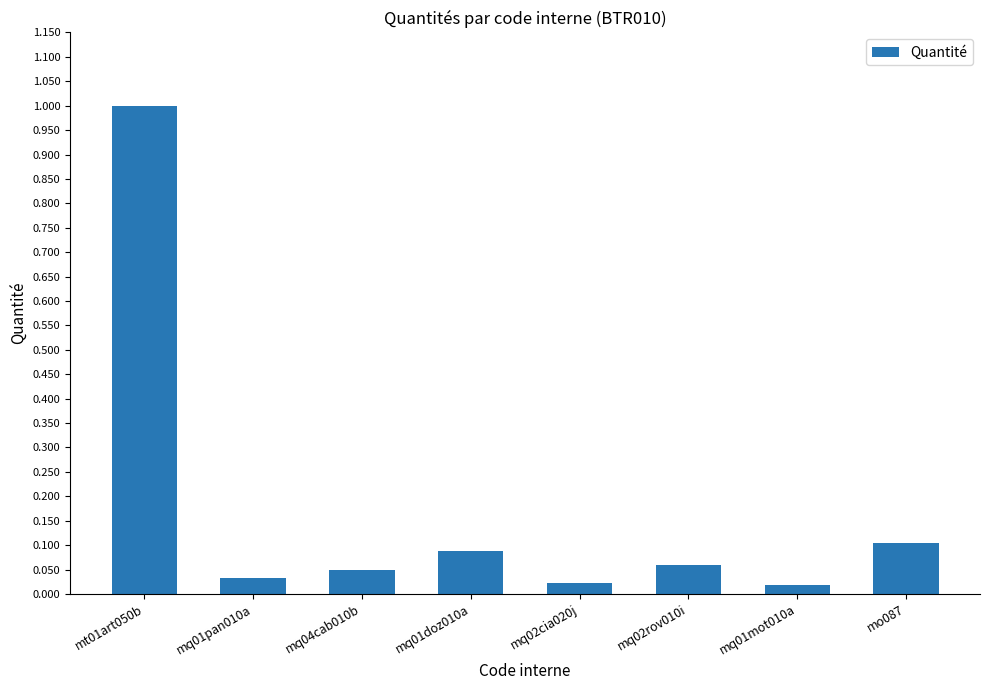

What position from the right is mt01art050b?

8